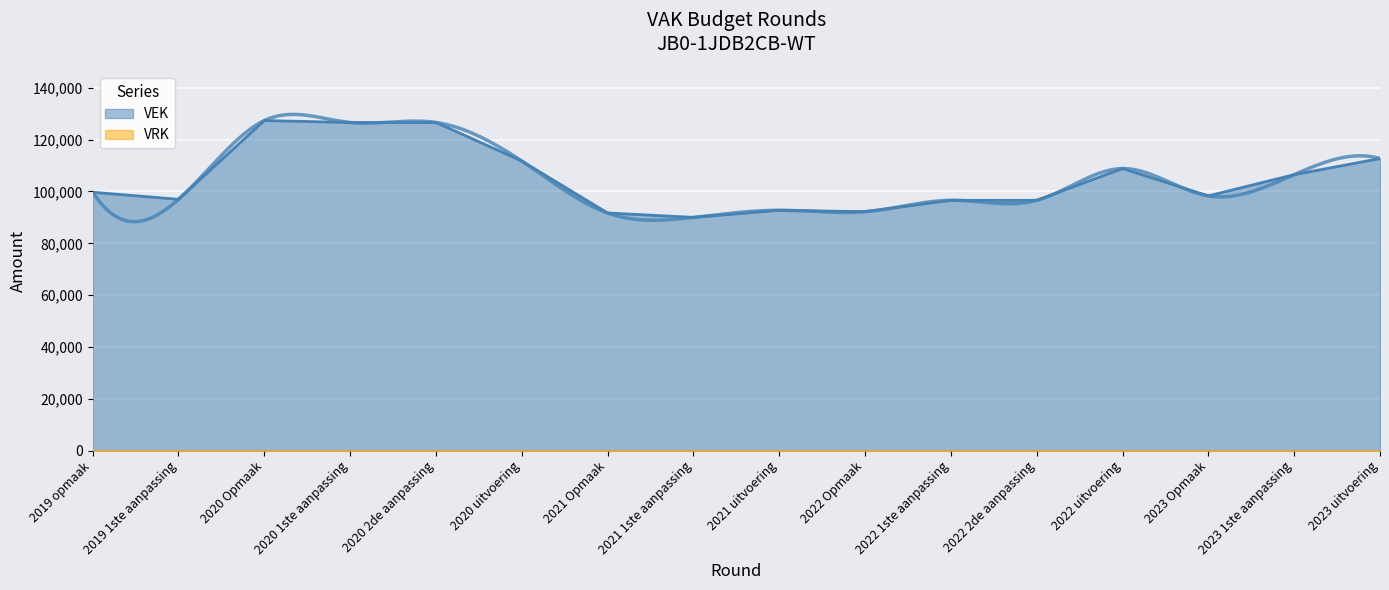

True or false: the data shows 224033 at 2020 Opmaak.

False